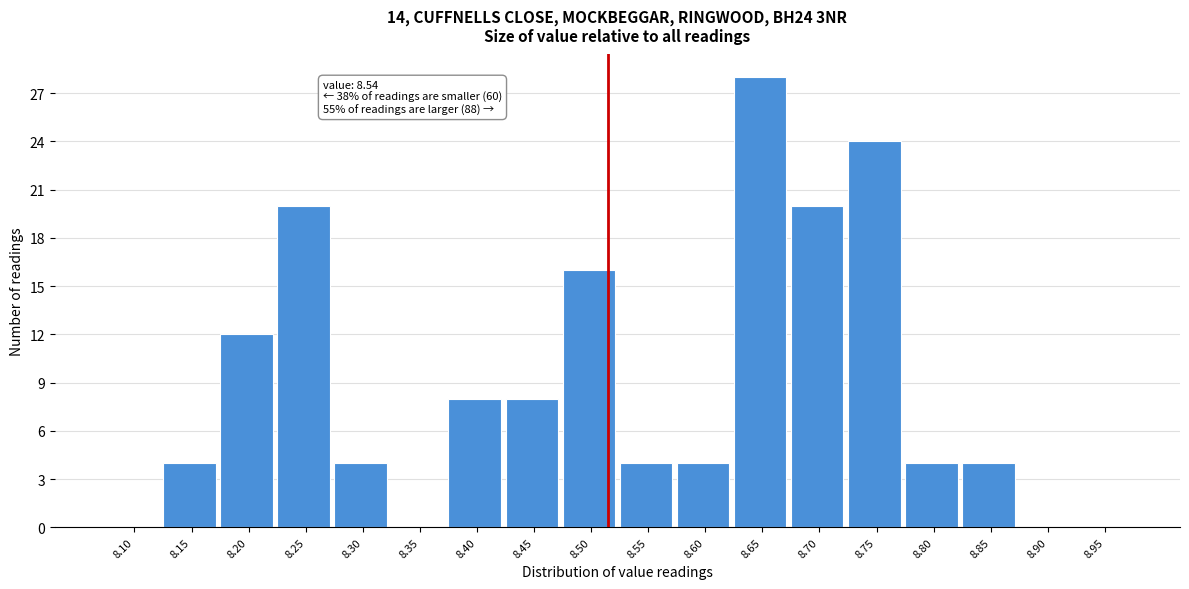

Reading left to right, list all the values displayed in this chart.

8.10=0	8.15=4	8.20=12	8.25=20	8.30=4	8.35=0	8.40=8	8.45=8	8.50=16	8.55=4	8.60=4	8.65=28	8.70=20	8.75=24	8.80=4	8.85=4	8.90=0	8.95=0